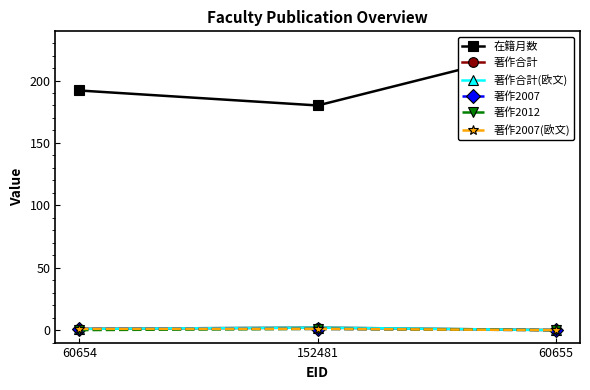

Read the 著作2007 value at 60654.

1